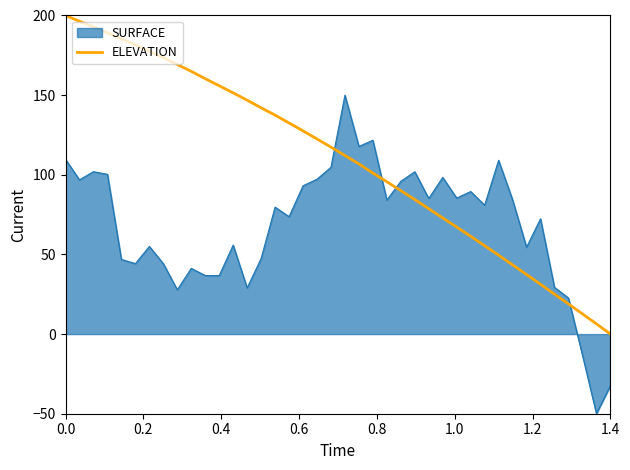

True or false: ELEVATION and SURFACE cross at least once.

True